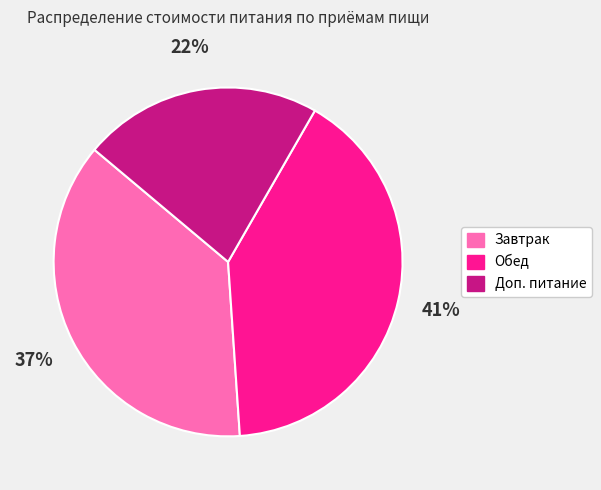

Which slice is the smallest?

Доп. питание